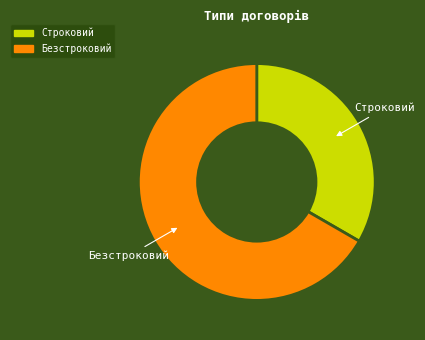

Which has a higher value, Строковий or Безстроковий?

Безстроковий